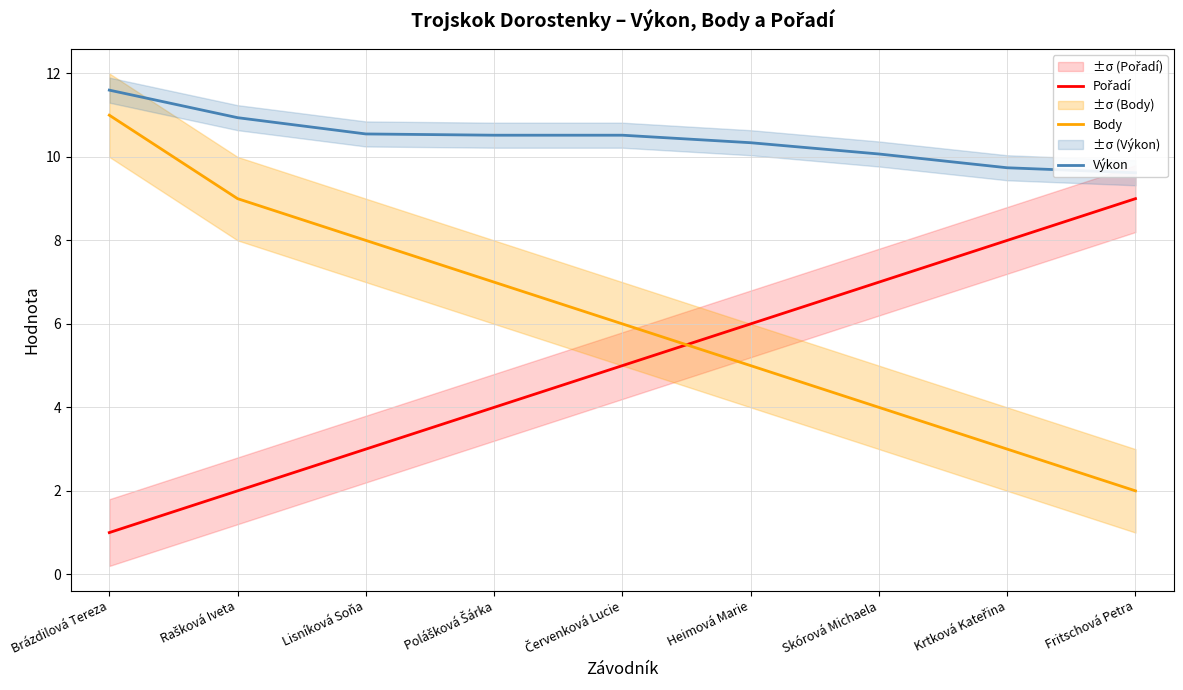

What is the difference between the maximum and minimum values in the Pořadí series?

8.0